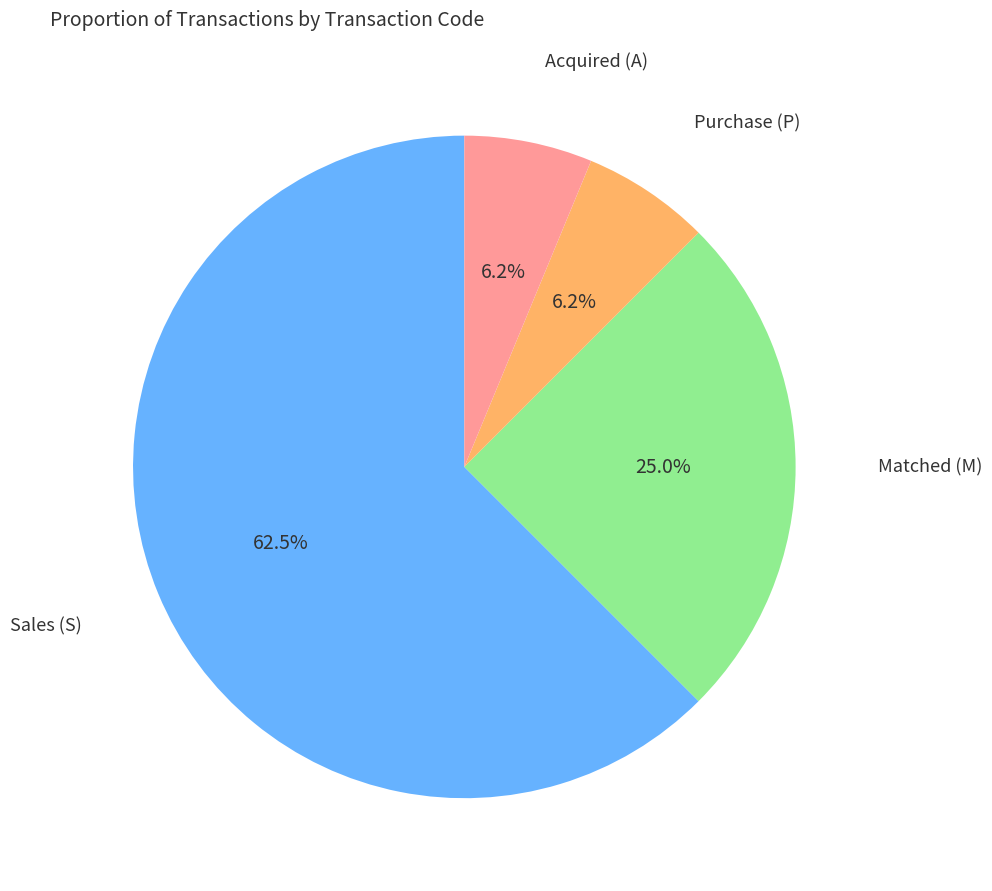

Is there any slice that represents more than half of the pie?

Yes